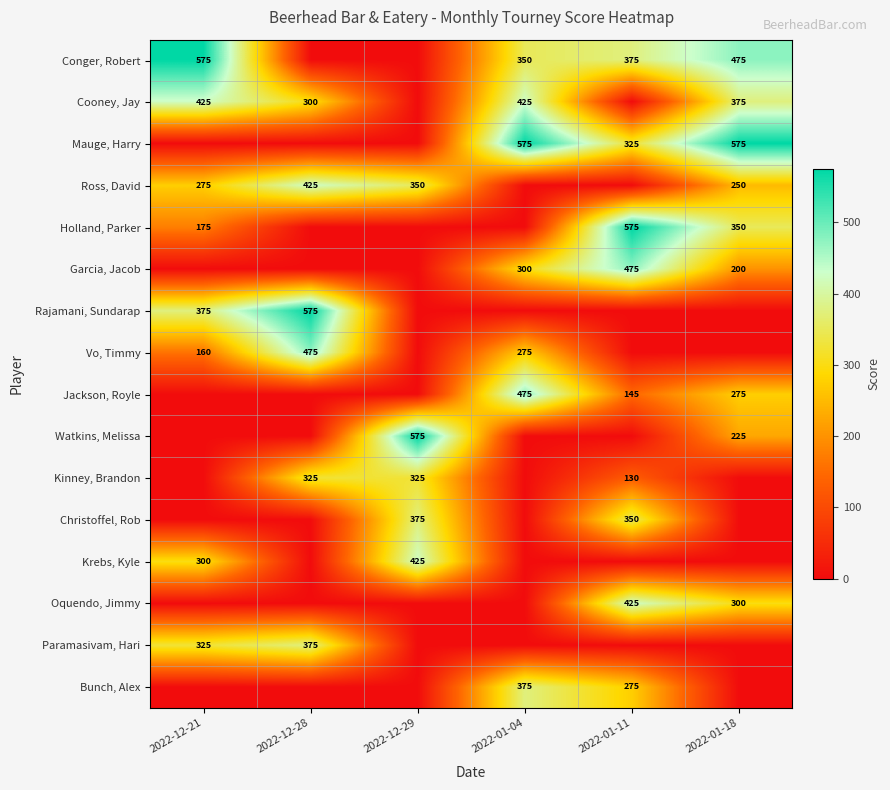

Is it true that Kinney, Brandon equals 325 at 2022-12-29?

True